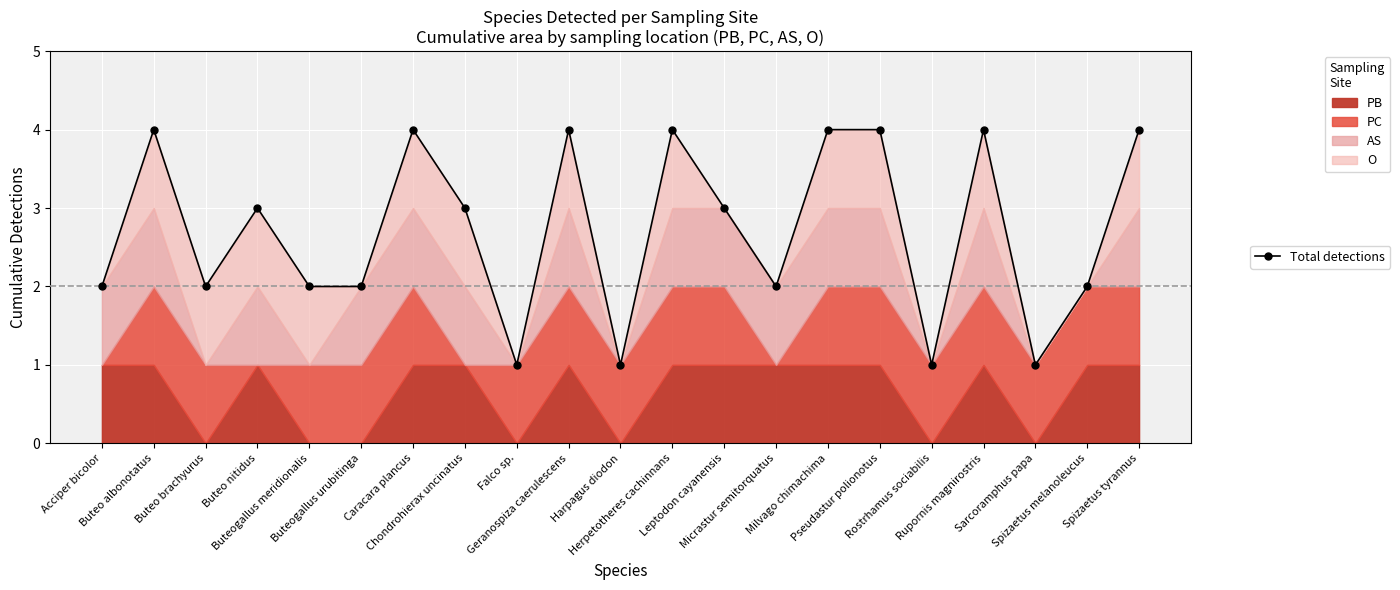

Which category has the highest value across all series?

Buteo albonotatus